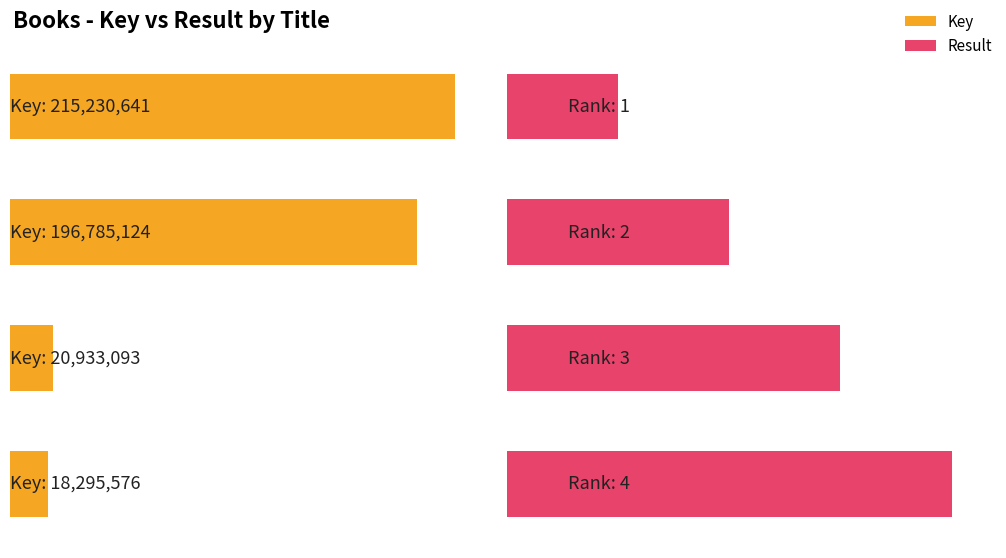

Reading left to right, transcribe all the data shown in this chart.

Key: Chi Kung for Radiant Skin=215230641	The Glow Up=196785124	Unblemished=20933093	Breaking Out=18295576
Result: Chi Kung for Radiant Skin=1	The Glow Up=2	Unblemished=3	Breaking Out=4